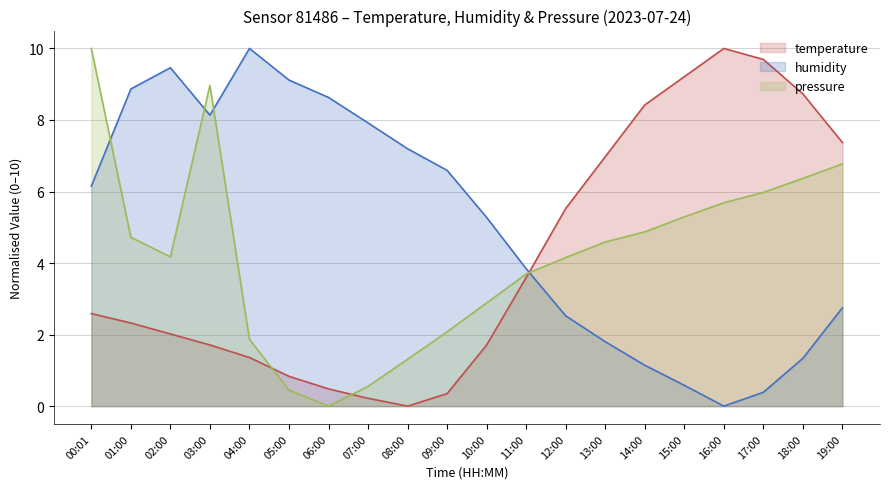

At 00:01, list the series in order from smallest to largest.

temperature, humidity, pressure